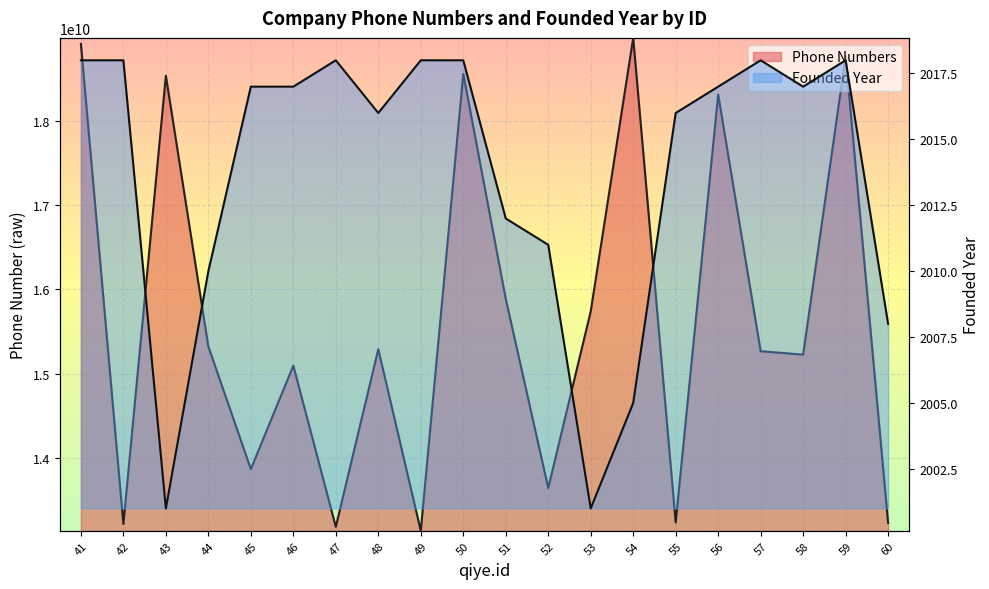

Is it true that Phone Numbers equals 13225475098 at 60?

True